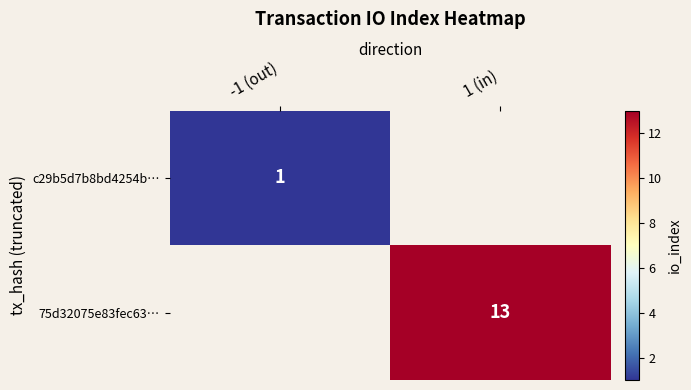

The 75d32075e83fec63… series shows 13 at 1 (in). True or false?

True